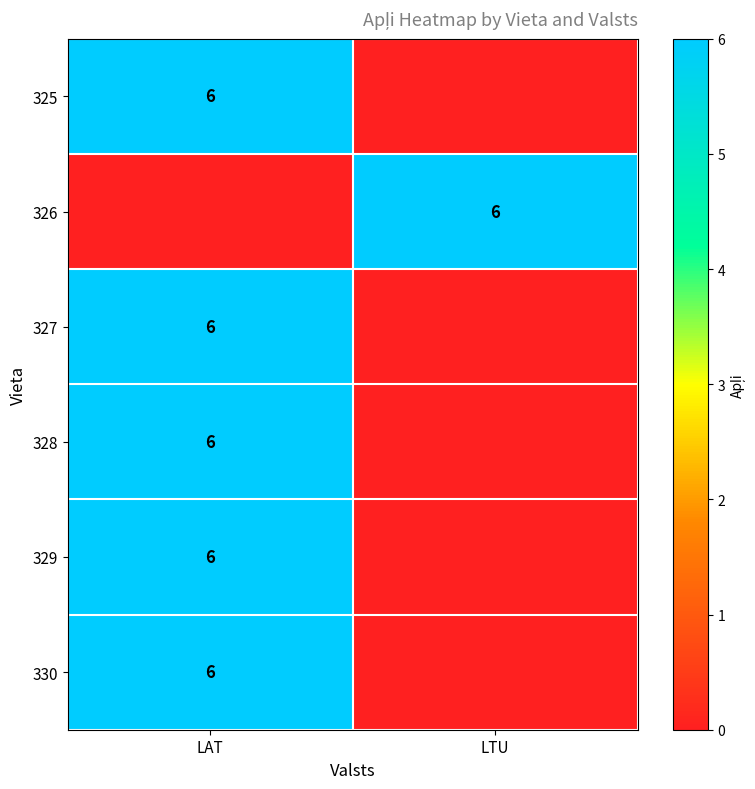

True or false: 327 has a value of 6 at LAT.

True